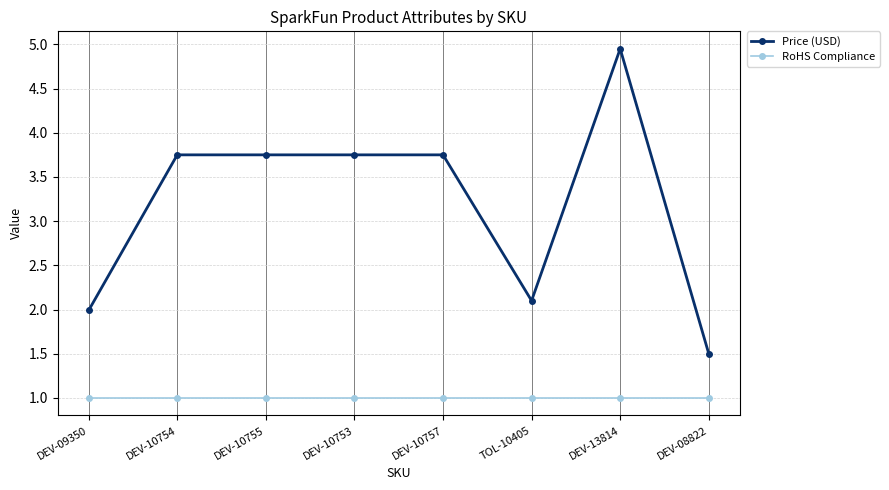

At which category is the sum across all series the highest?

DEV-13814